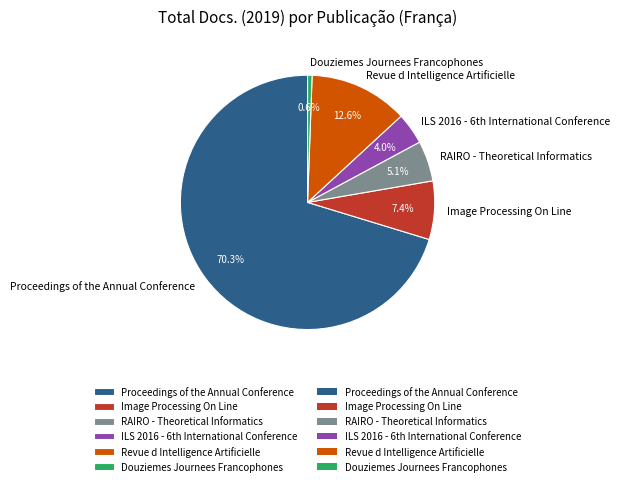

What is the largest slice in the pie chart?

Proceedings of the Annual Conference